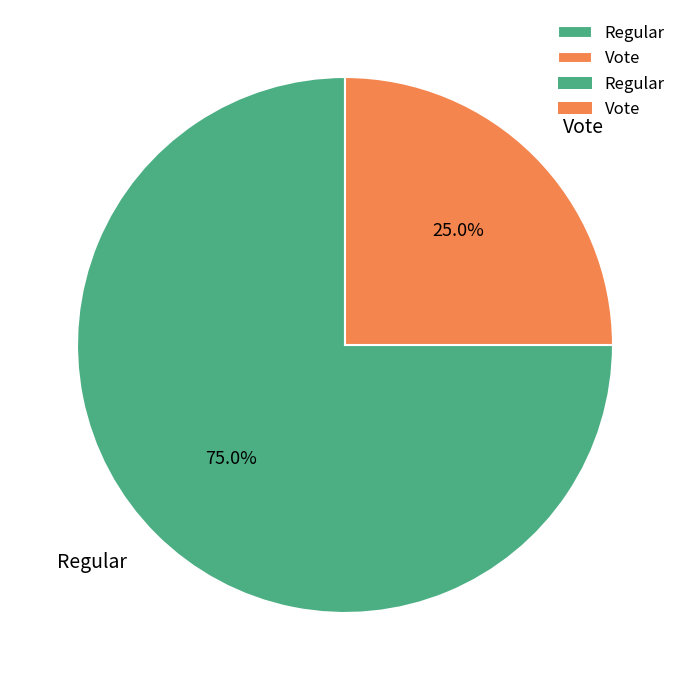

Is there any slice that represents more than half of the pie?

Yes